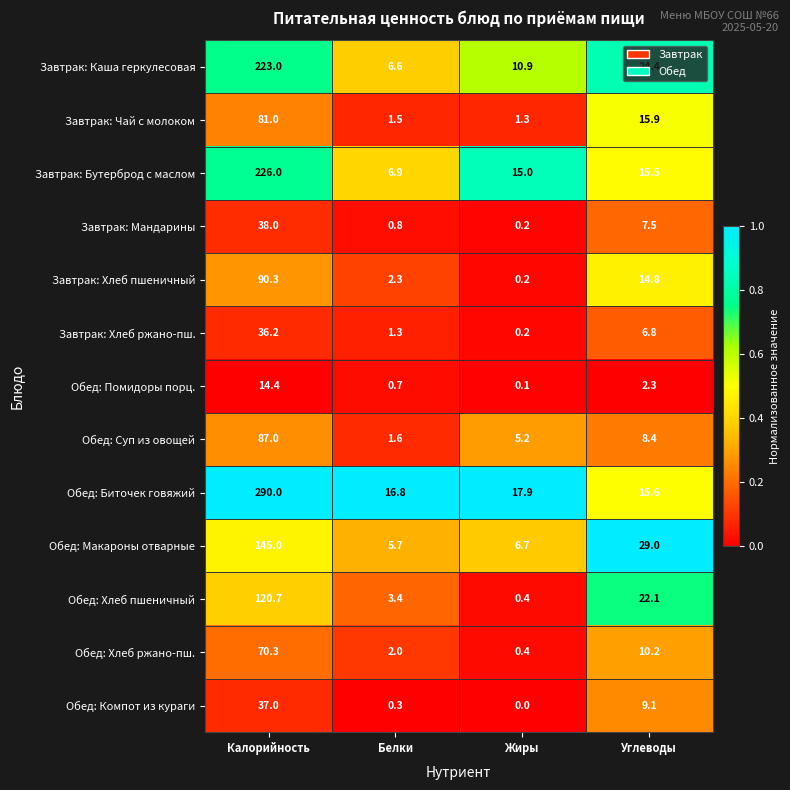

What is the total value across all series at Углеводы?

181.6